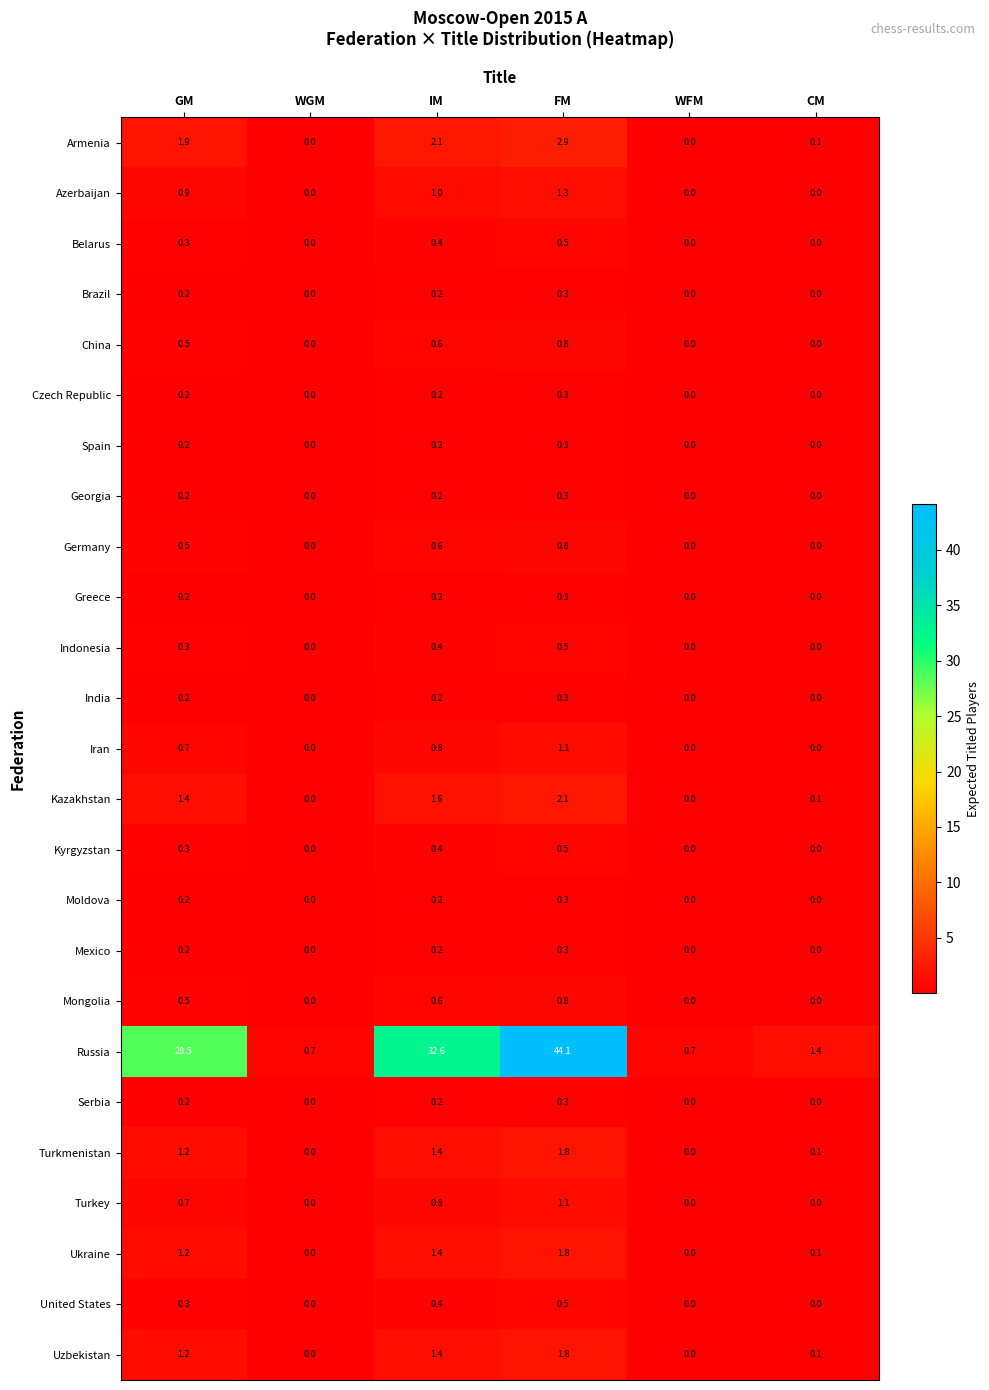

What is the total value across all series at FM?

65.1